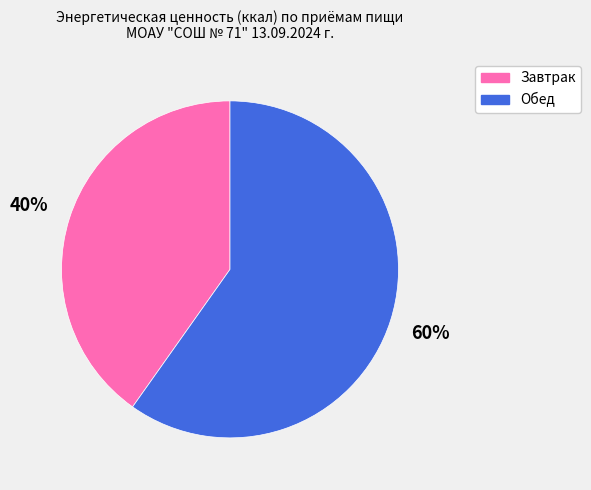

Combined, do Завтрак and Обед account for over 50%?

Yes